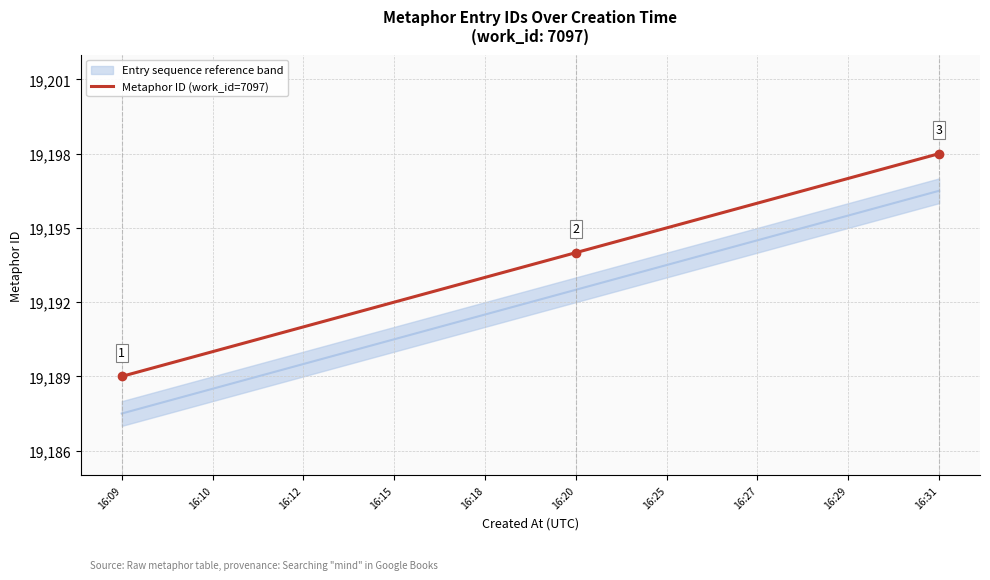

What is the approximate value at 16:12?

19191